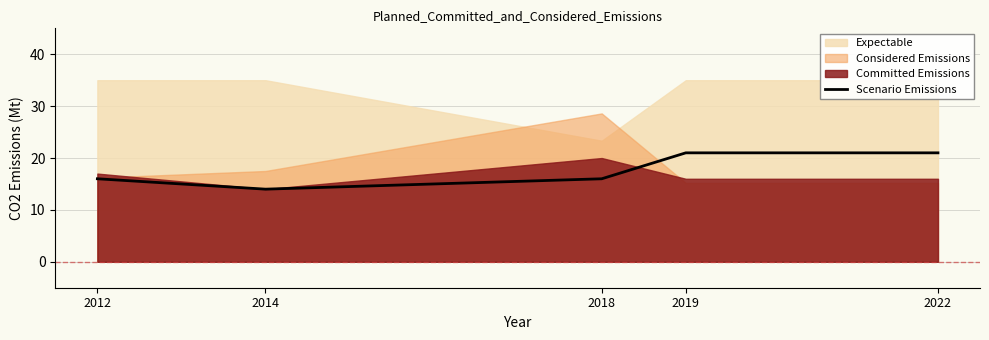

What is the lowest value of the Scenario Emissions series?

14